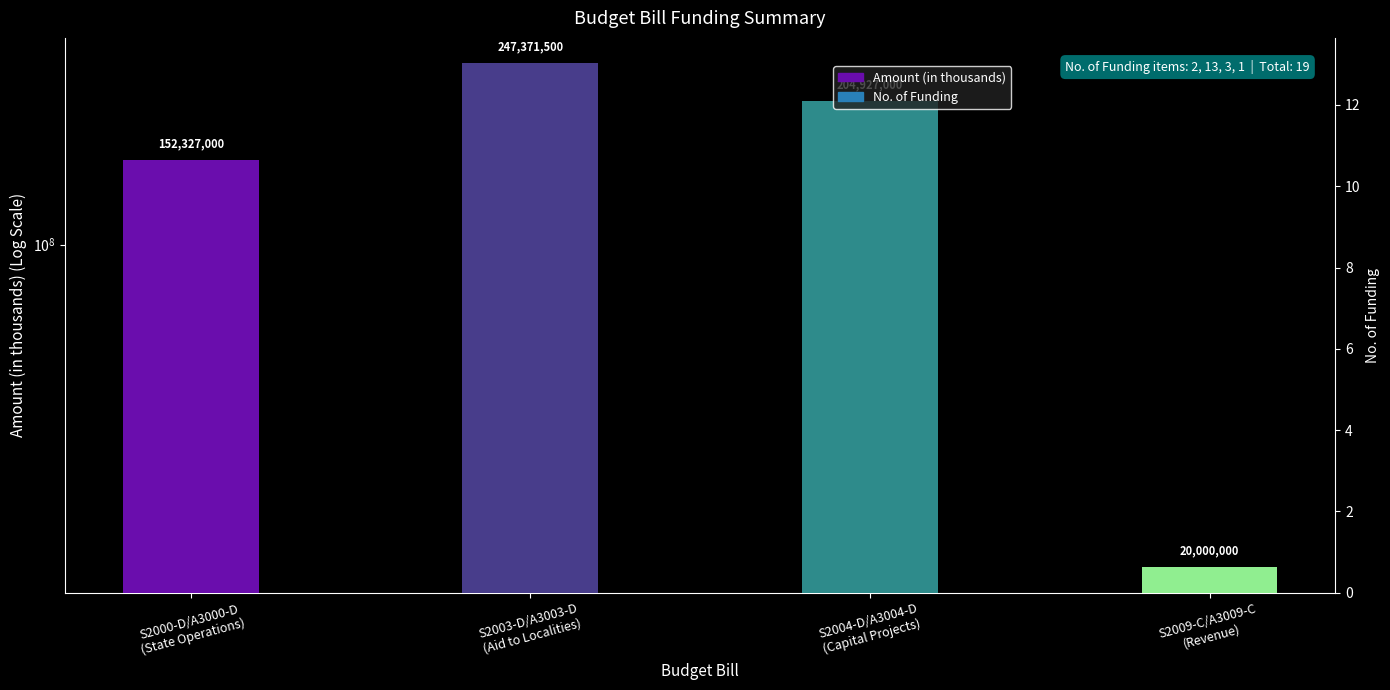

Which category has the lowest value across all series?

S2009-C/A3009-C
(Revenue)